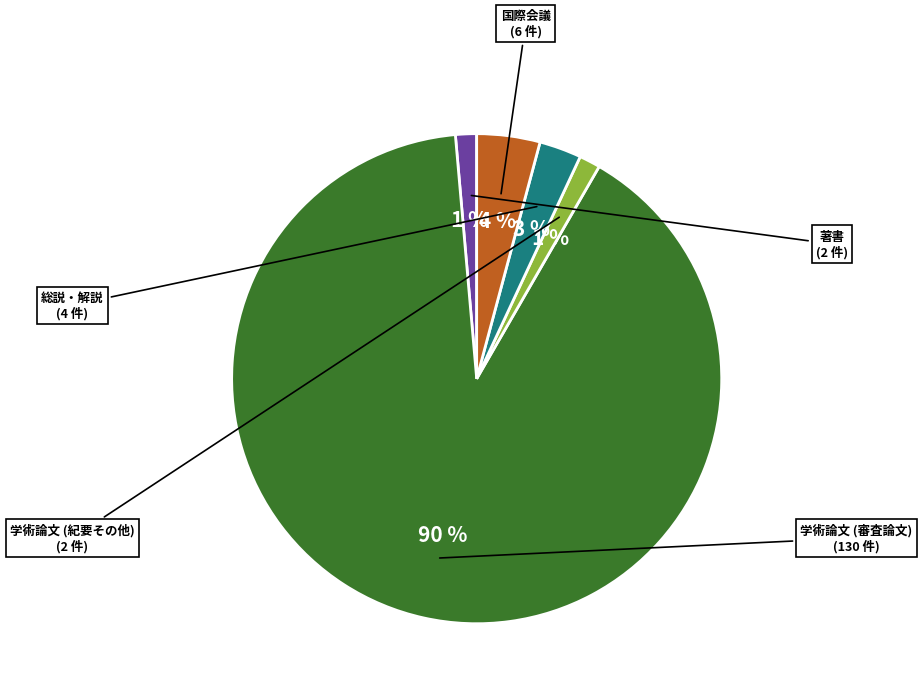

Does any single category account for the majority?

Yes